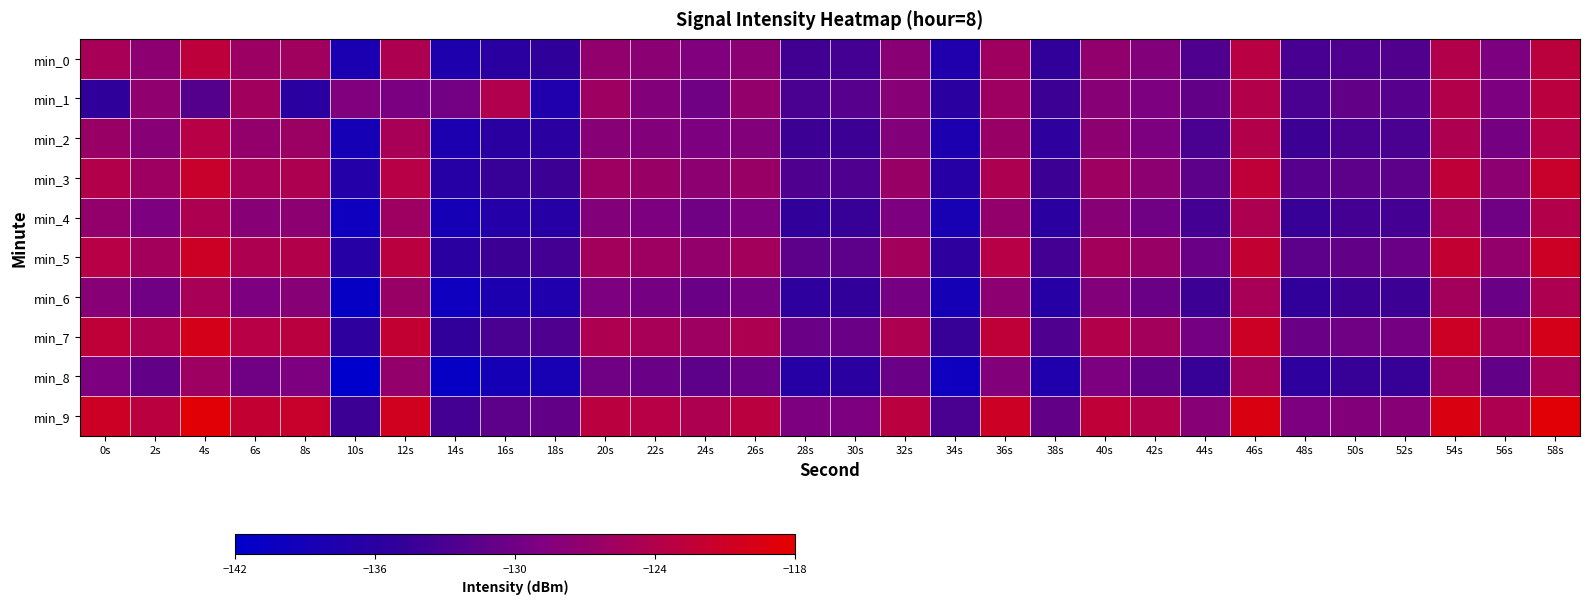

Reading right to left, transcribe all the data shown in this chart.

min_0: 58s=-122.9	56s=-128.9	54s=-123.8	52s=-132.3	50s=-132.4	48s=-133.2	46s=-123.3	44s=-132.5	42s=-128.4	40s=-127.1	38s=-135.0	36s=-125.8	34s=-137.5	32s=-127.9	30s=-133.5	28s=-133.6	26s=-127.7	24s=-128.7	22s=-127.7	20s=-127.2	18s=-135.1	16s=-135.8	14s=-137.6	12s=-124.5	10s=-138.2	8s=-125.7	6s=-126.1	4s=-122.8	2s=-127.5	0s=-125.0
min_1: 58s=-123.0	56s=-129.0	54s=-124.0	52s=-132.0	50s=-131.0	48s=-133.0	46s=-124.0	44s=-131.0	42s=-129.0	40s=-128.0	38s=-134.0	36s=-126.0	34s=-136.0	32s=-128.0	30s=-132.0	28s=-133.0	26s=-127.0	24s=-130.0	22s=-128.5	20s=-126.0	18s=-137.5	16s=-124.1	14s=-129.7	12s=-129.2	10s=-128.7	8s=-135.8	6s=-125.6	4s=-132.1	2s=-127.2	0s=-135.1
min_2: 58s=-123.5	56s=-129.5	54s=-124.5	52s=-133.0	50s=-133.0	48s=-134.0	46s=-124.0	44s=-133.0	42s=-129.0	40s=-127.5	38s=-135.5	36s=-126.5	34s=-138.0	32s=-128.5	30s=-134.0	28s=-134.0	26s=-128.5	24s=-129.0	22s=-128.5	20s=-128.0	18s=-136.0	16s=-136.0	14s=-138.0	12s=-125.0	10s=-139.0	8s=-126.2	6s=-127.0	4s=-123.5	2s=-128.0	0s=-126.5
min_3: 58s=-121.5	56s=-127.5	54s=-122.5	52s=-131.5	50s=-131.5	48s=-132.0	46s=-122.5	44s=-131.5	42s=-127.5	40s=-126.0	38s=-134.0	36s=-124.5	34s=-136.5	32s=-126.5	30s=-132.5	28s=-132.5	26s=-126.5	24s=-127.5	22s=-126.5	20s=-126.0	18s=-134.0	16s=-134.5	14s=-136.5	12s=-123.5	10s=-137.0	8s=-124.5	6s=-125.0	4s=-121.5	2s=-126.0	0s=-124.0
min_4: 58s=-124.0	56s=-130.0	54s=-125.0	52s=-133.5	50s=-133.5	48s=-134.5	46s=-124.5	44s=-133.5	42s=-130.0	40s=-128.0	38s=-136.0	36s=-127.0	34s=-138.5	32s=-129.0	30s=-134.5	28s=-135.0	26s=-129.0	24s=-130.0	22s=-129.0	20s=-128.5	18s=-136.5	16s=-137.0	14s=-139.0	12s=-126.0	10s=-140.0	8s=-127.5	6s=-128.0	4s=-124.5	2s=-129.0	0s=-127.0
min_5: 58s=-121.0	56s=-127.0	54s=-122.0	52s=-130.5	50s=-131.0	48s=-131.5	46s=-122.0	44s=-130.5	42s=-126.5	40s=-125.5	38s=-133.5	36s=-123.5	34s=-135.5	32s=-125.5	30s=-131.5	28s=-131.5	26s=-125.5	24s=-127.0	22s=-126.0	20s=-125.5	18s=-133.5	16s=-134.0	14s=-136.0	12s=-123.0	10s=-136.5	8s=-124.0	6s=-124.5	4s=-121.0	2s=-125.5	0s=-123.5
min_6: 58s=-124.5	56s=-130.5	54s=-125.5	52s=-134.0	50s=-134.0	48s=-135.0	46s=-125.0	44s=-134.0	42s=-130.5	40s=-128.5	38s=-136.5	36s=-127.5	34s=-139.0	32s=-129.5	30s=-135.0	28s=-135.5	26s=-129.5	24s=-130.5	22s=-129.5	20s=-129.0	18s=-137.5	16s=-138.0	14s=-140.0	12s=-126.5	10s=-141.0	8s=-128.0	6s=-129.0	4s=-125.0	2s=-130.0	0s=-128.0
min_7: 58s=-120.0	56s=-126.0	54s=-121.0	52s=-129.5	50s=-130.0	48s=-130.5	46s=-121.0	44s=-129.5	42s=-125.5	40s=-124.0	38s=-132.5	36s=-122.5	34s=-134.5	32s=-124.5	30s=-130.5	28s=-130.5	26s=-124.5	24s=-126.0	22s=-125.0	20s=-124.5	18s=-132.5	16s=-133.0	14s=-135.0	12s=-122.0	10s=-135.5	8s=-123.0	6s=-123.5	4s=-120.0	2s=-124.5	0s=-122.5
min_8: 58s=-125.0	56s=-131.0	54s=-126.0	52s=-134.5	50s=-134.5	48s=-135.5	46s=-125.5	44s=-134.5	42s=-131.0	40s=-129.0	38s=-137.5	36s=-128.5	34s=-140.0	32s=-130.5	30s=-136.0	28s=-136.5	26s=-130.5	24s=-131.5	22s=-130.5	20s=-130.0	18s=-138.5	16s=-139.0	14s=-141.0	12s=-127.0	10s=-142.0	8s=-129.0	6s=-130.0	4s=-126.0	2s=-131.0	0s=-129.0
min_9: 58s=-118.5	56s=-124.5	54s=-119.5	52s=-128.0	50s=-128.5	48s=-129.0	46s=-119.5	44s=-128.0	42s=-124.0	40s=-122.5	38s=-131.0	36s=-121.0	34s=-133.0	32s=-123.0	30s=-129.0	28s=-129.0	26s=-123.0	24s=-124.5	22s=-123.5	20s=-123.0	18s=-131.0	16s=-131.5	14s=-133.5	12s=-120.5	10s=-134.0	8s=-121.5	6s=-122.0	4s=-118.5	2s=-123.0	0s=-121.0